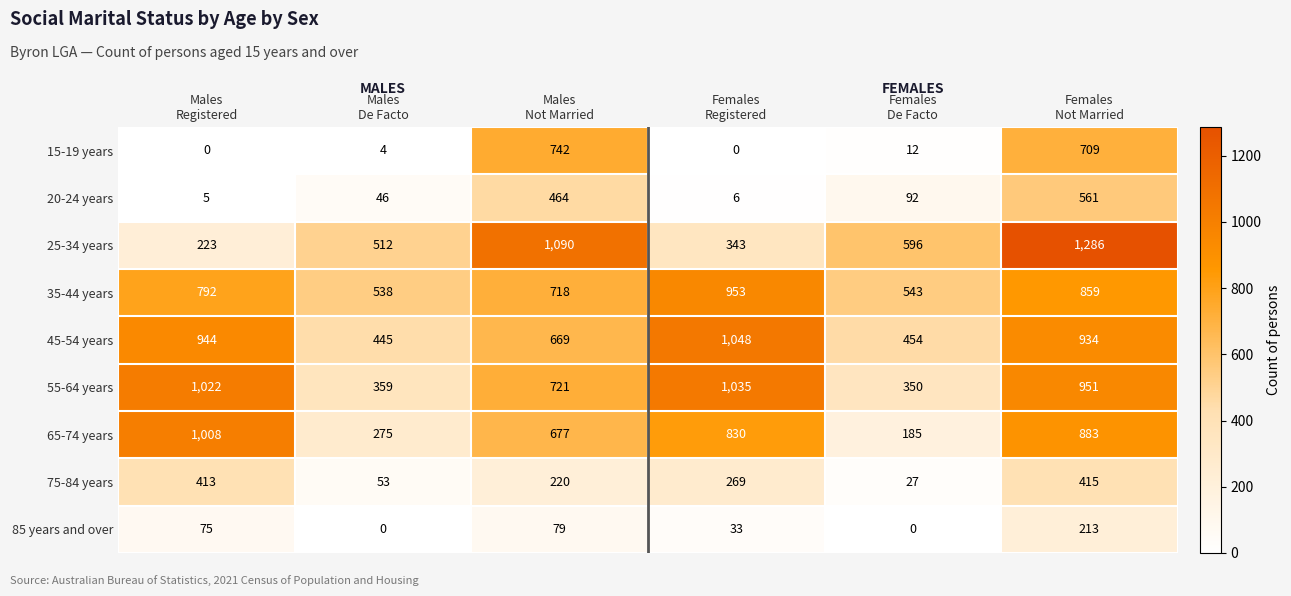

Which series has the largest total across all categories?

45-54 years